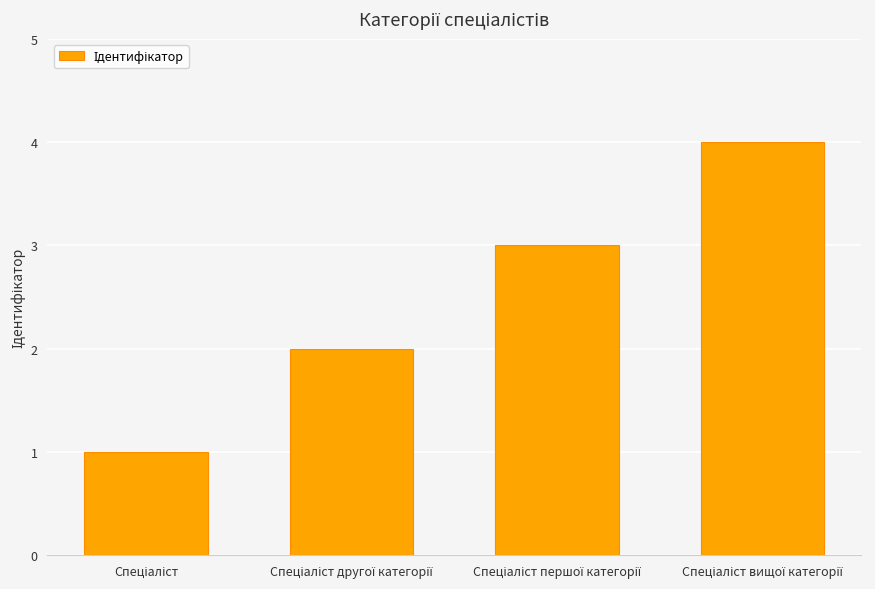

What is the sum of all values?

10